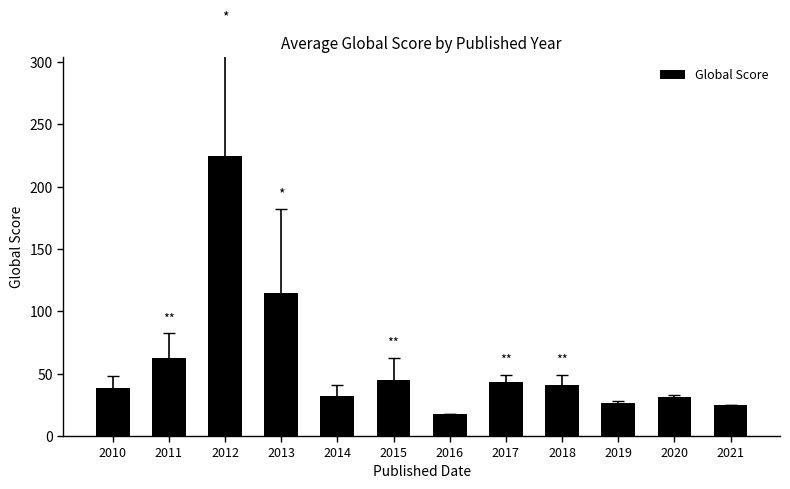

Does the chart contain any negative values?

No